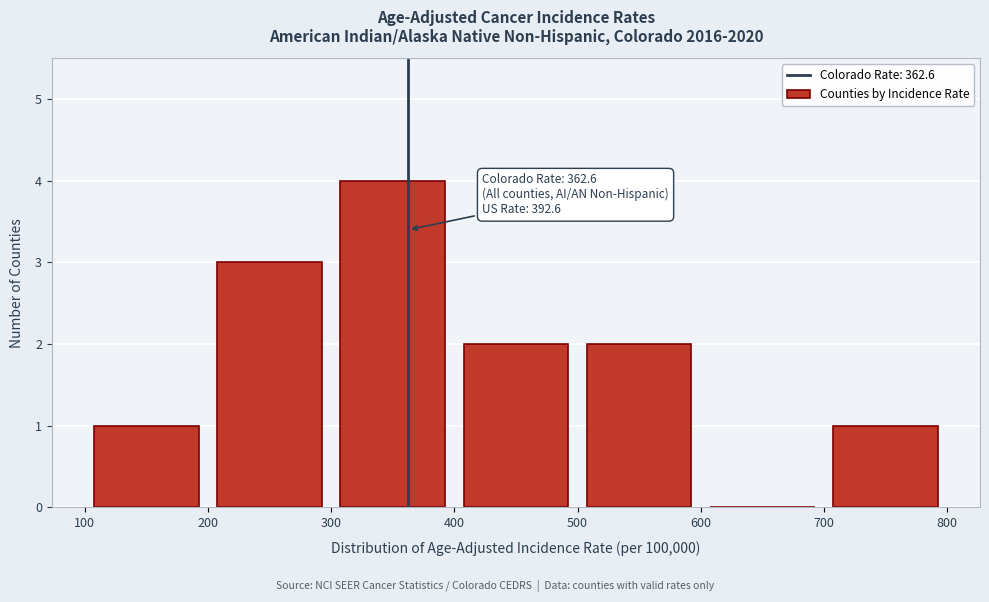

Over which range of the x-axis is the bar tallest?

300 to 400